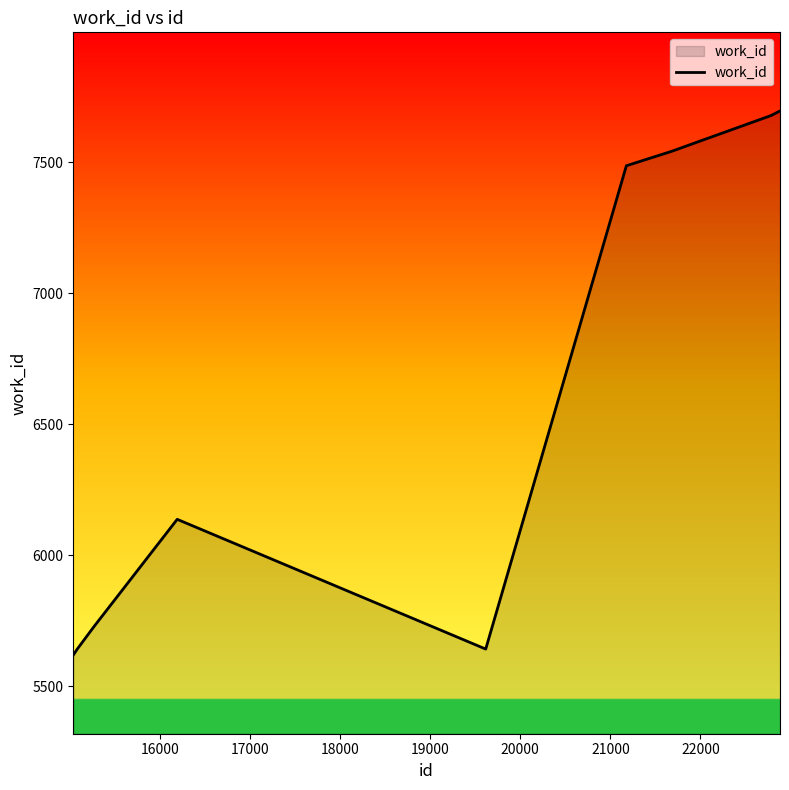

What is the greatest value displayed?

7695